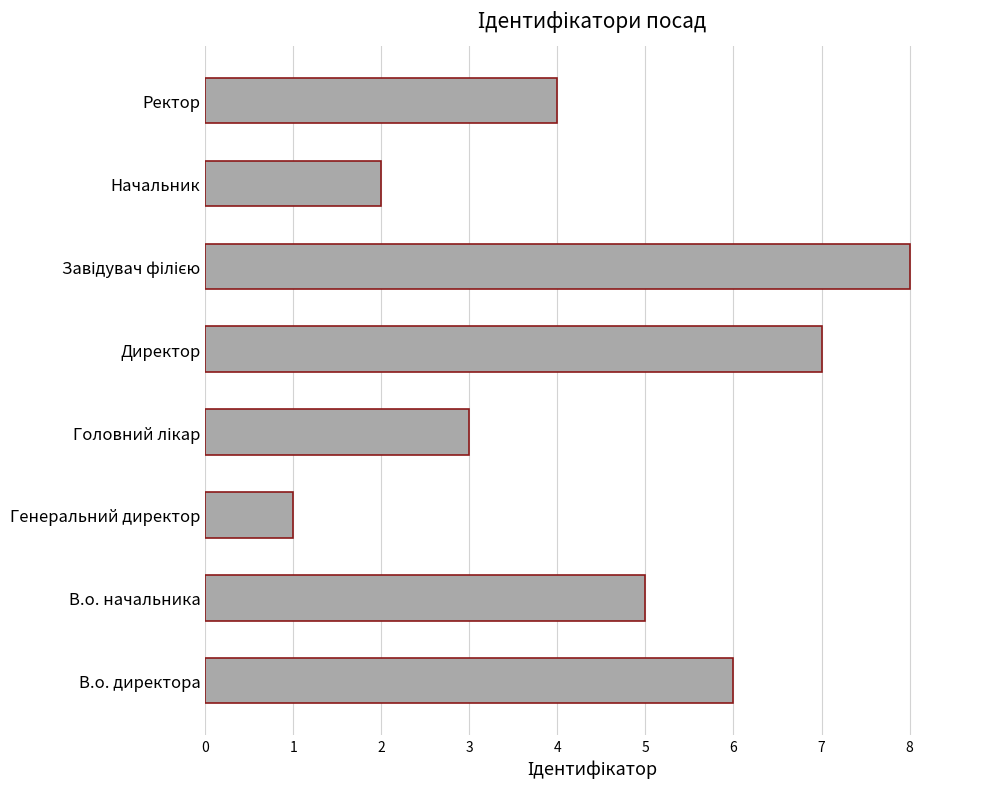

What is the sum of all values?

36